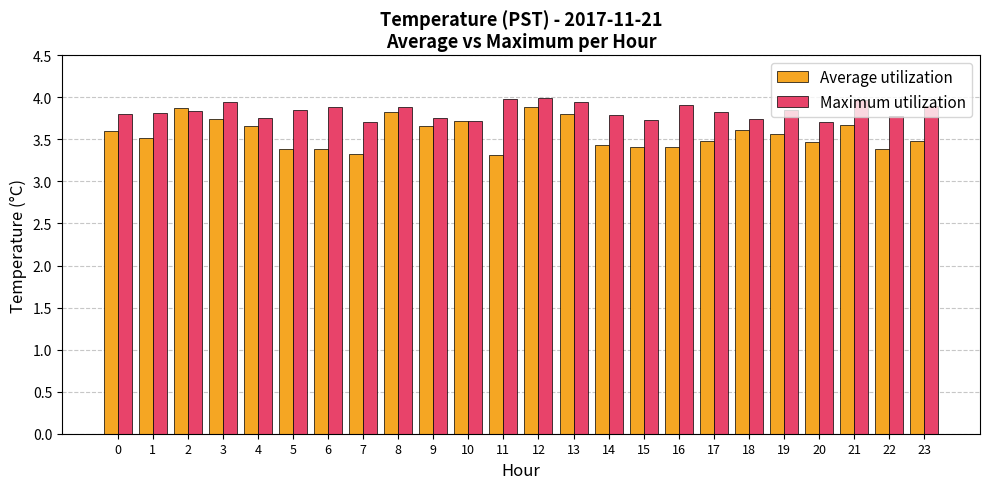

At how many categories does at least one series exceed 3?

24